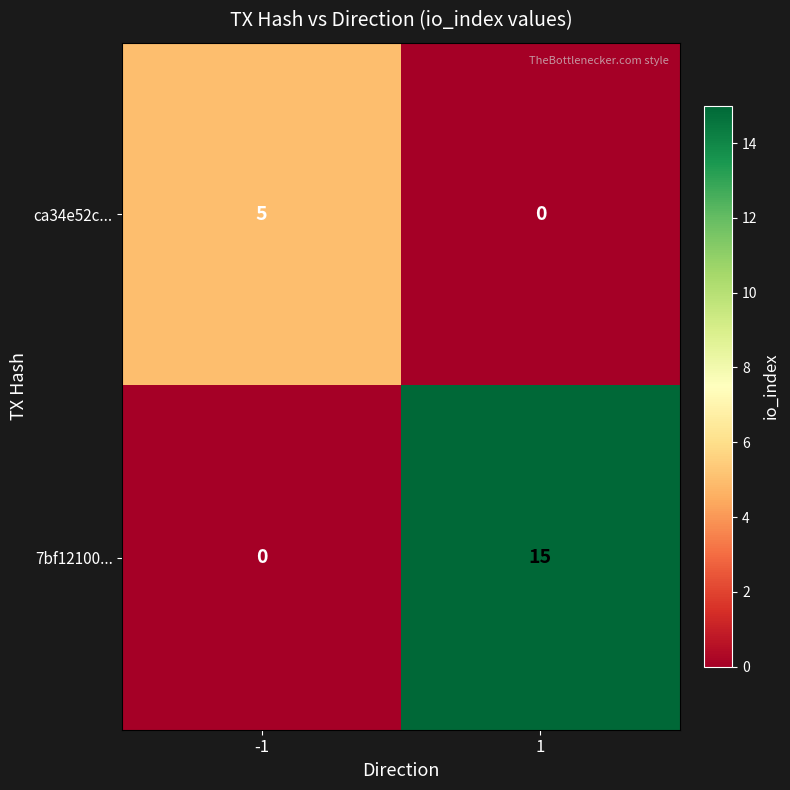

Which series changed the most between -1 and 1?

7bf12100...